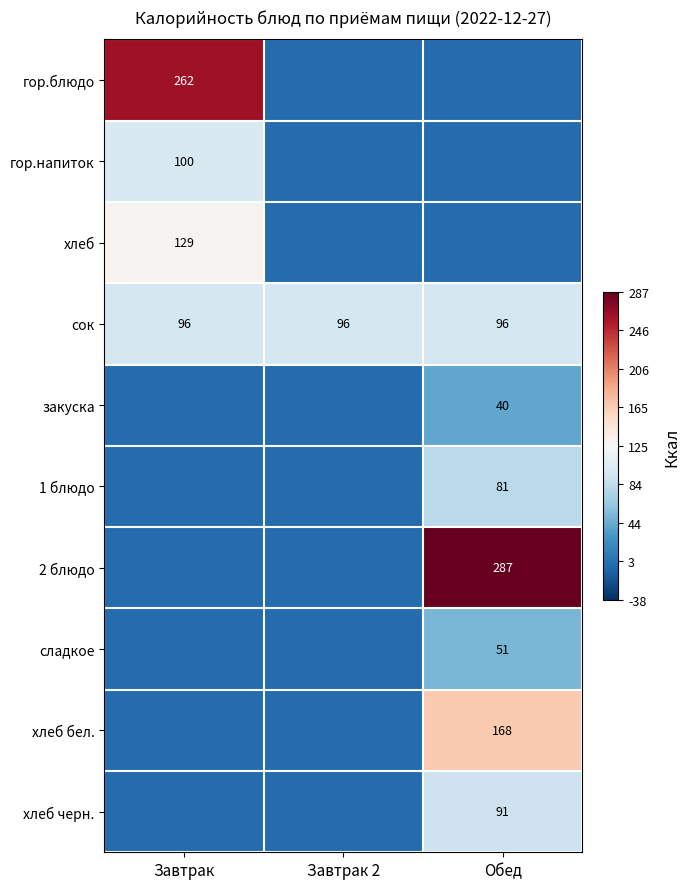

The закуска series shows -48.8 at Завтрак 2. True or false?

False